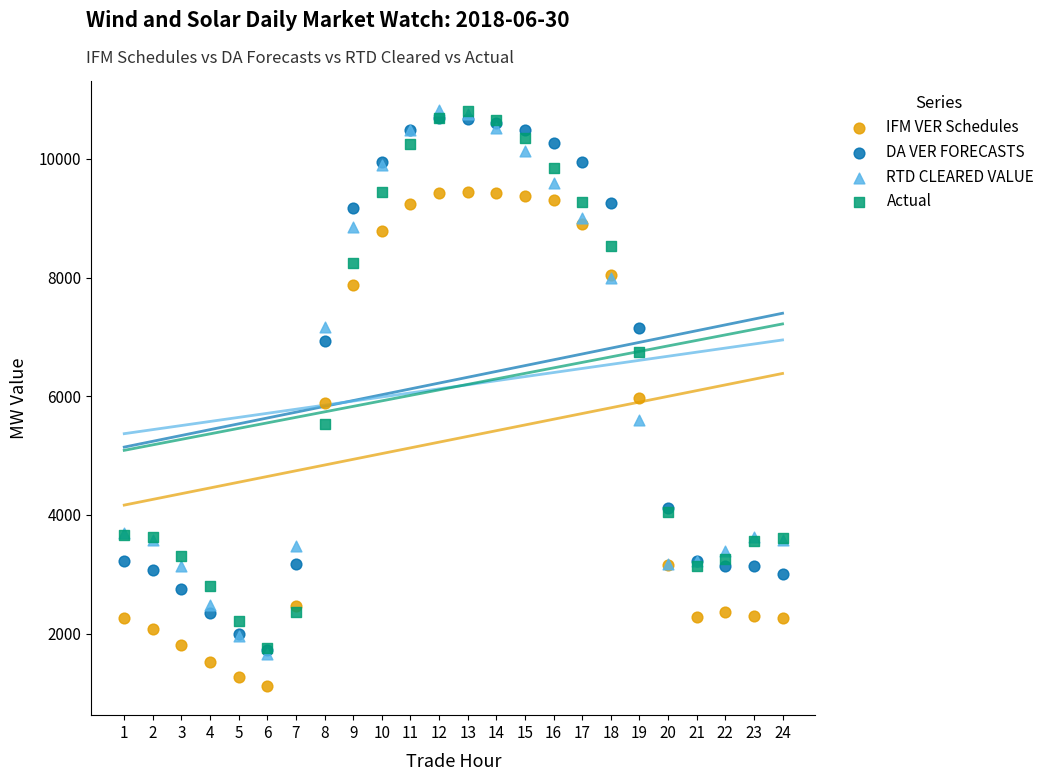

Which series has the largest Y range (max minus min)?

RTD CLEARED VALUE